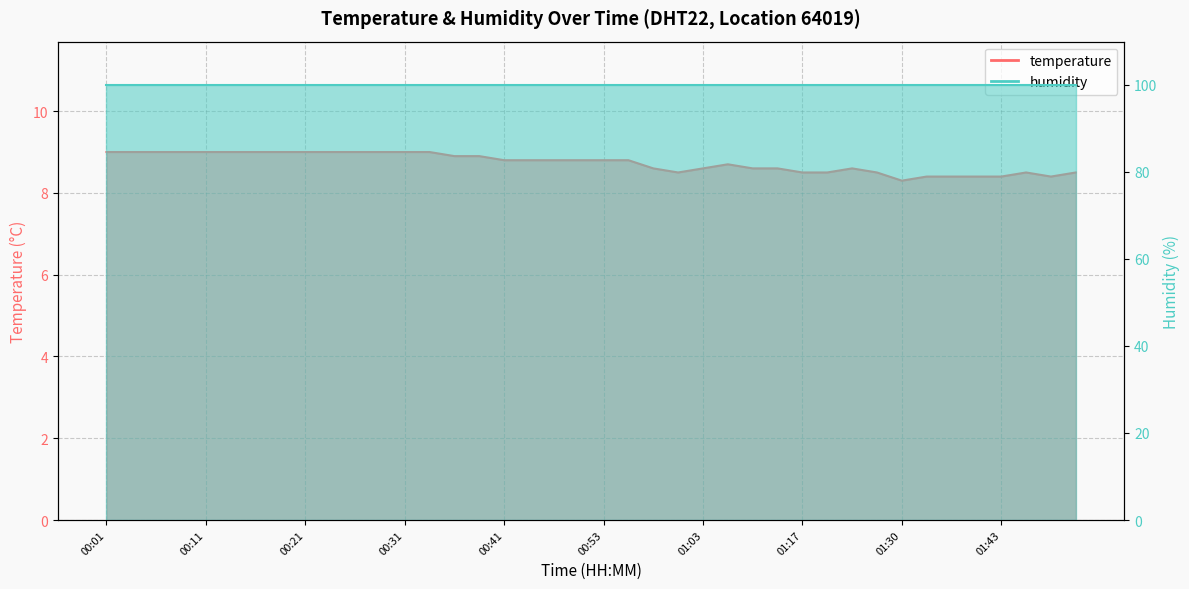

What is the difference between the values at 00:13 and 00:58?

0.4